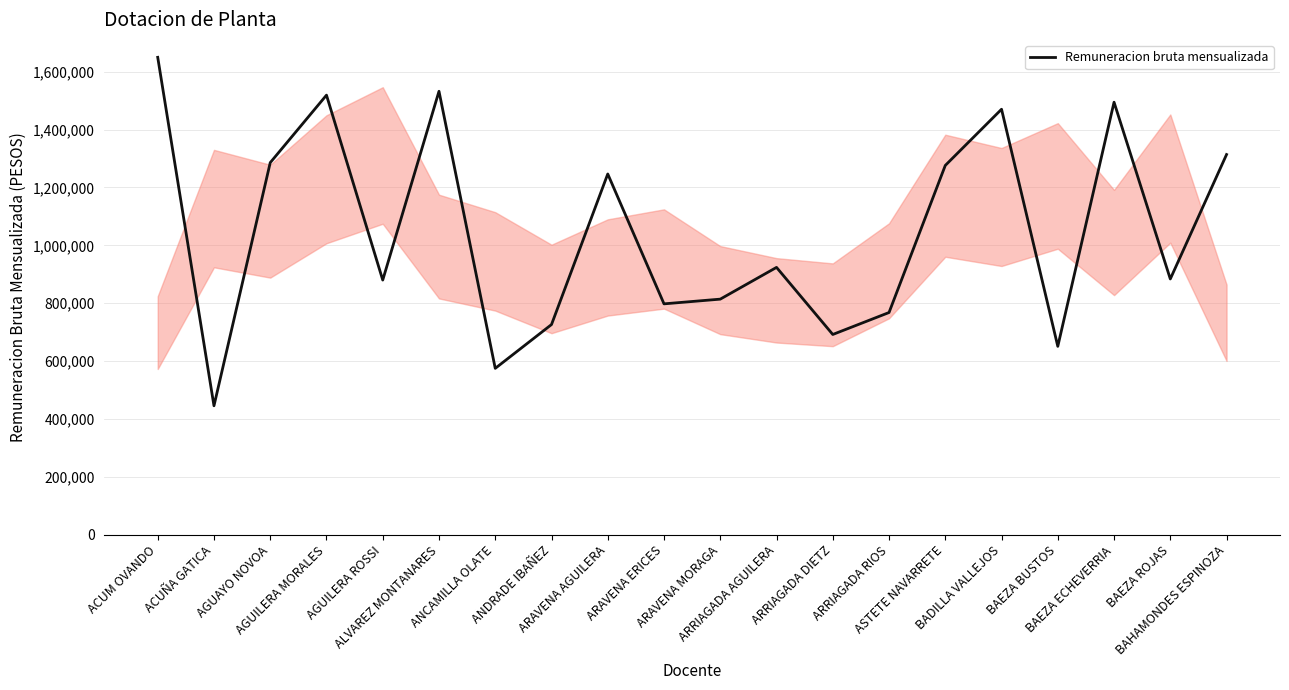

Between AGUAYO NOVOA and AGUILERA MORALES, which is larger?

AGUILERA MORALES